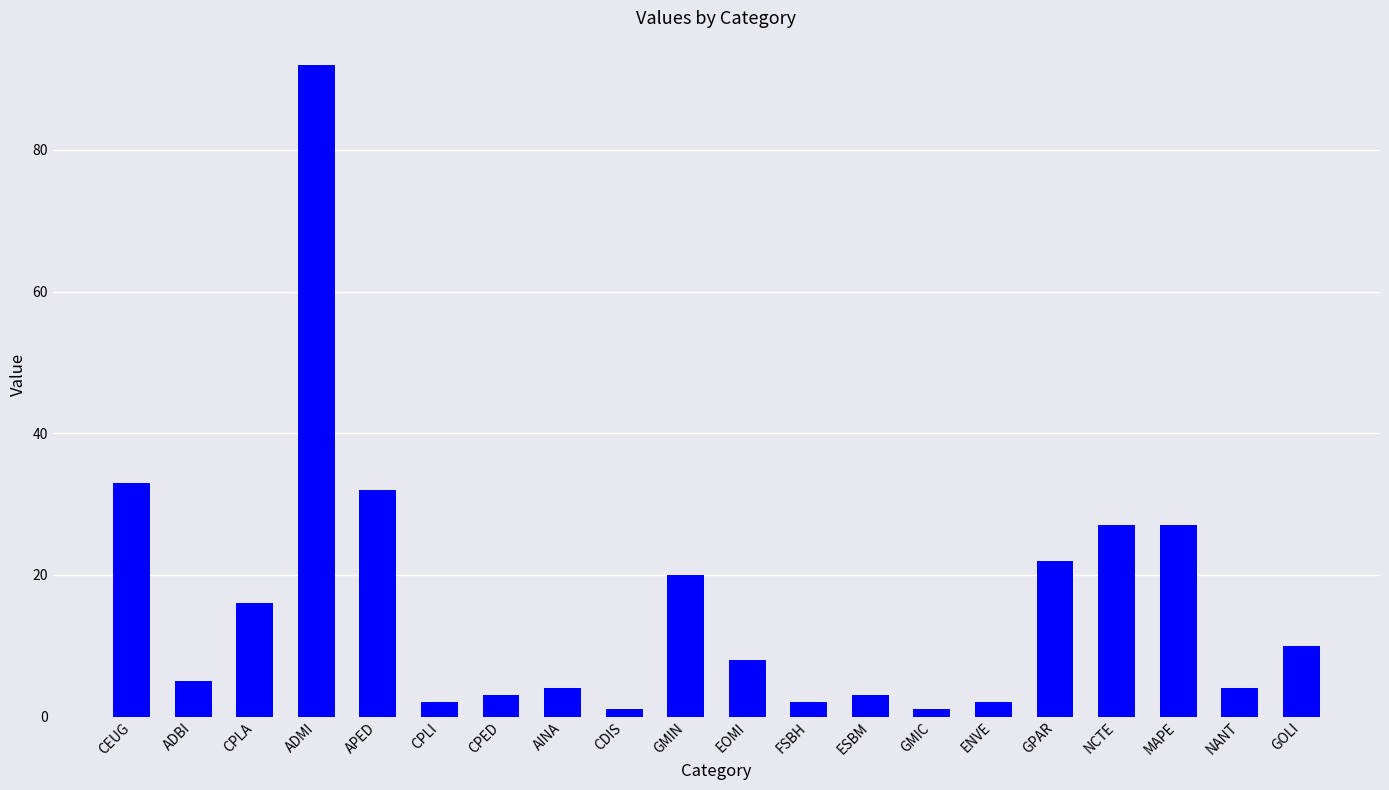

What is the sum of all values?

314